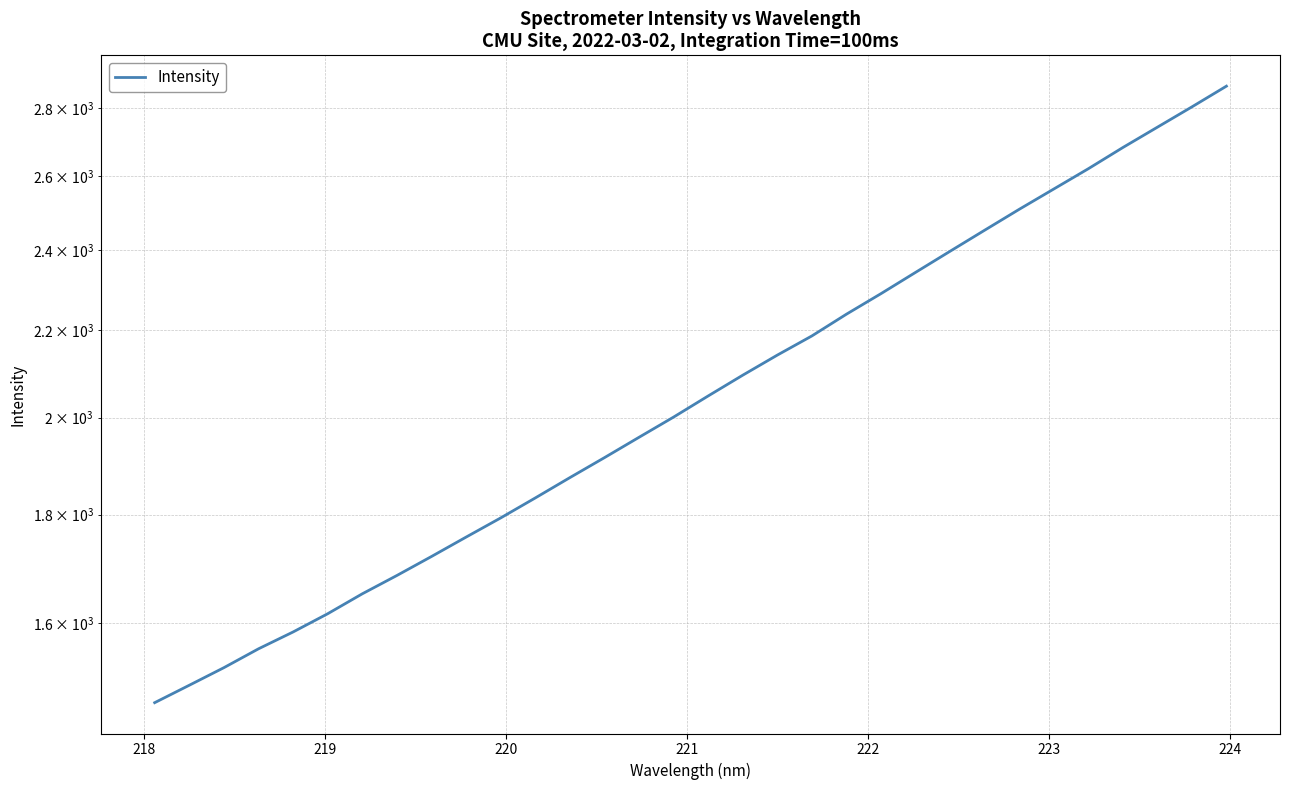

What is the label of the 25th point from the right?

224